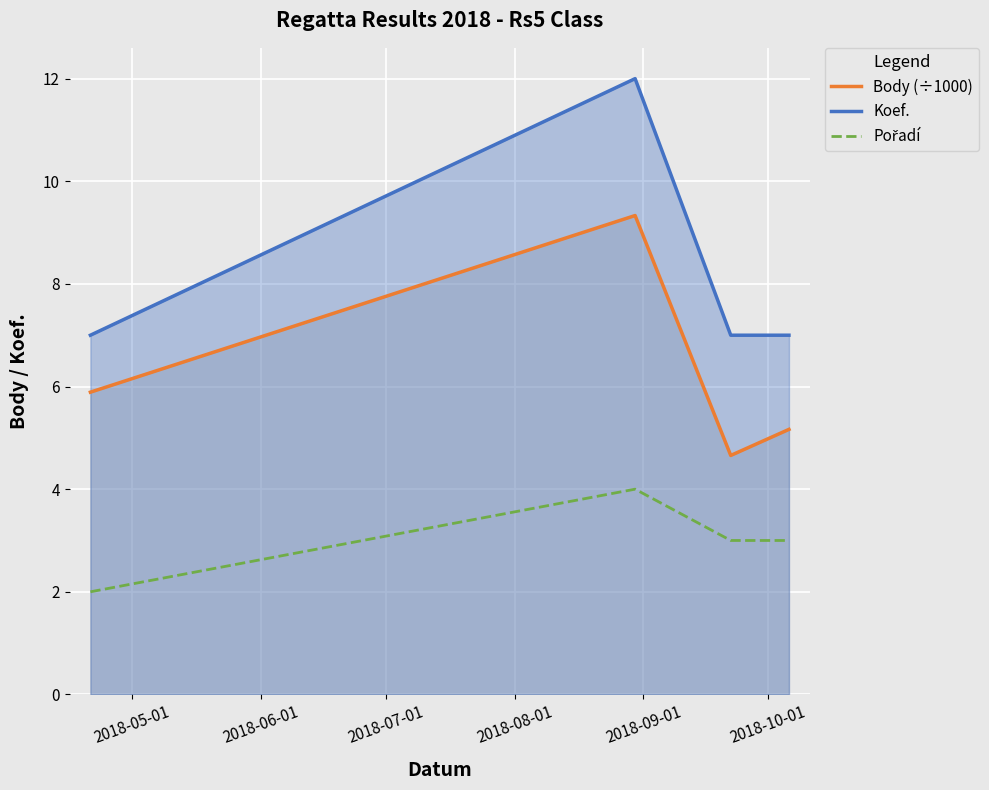

Which series has the largest range (max minus min)?

Koef.